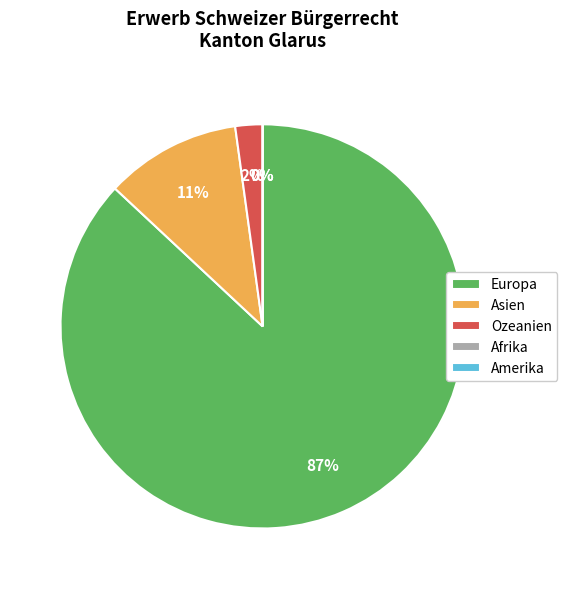

Which has a higher value, Amerika or Asien?

Asien